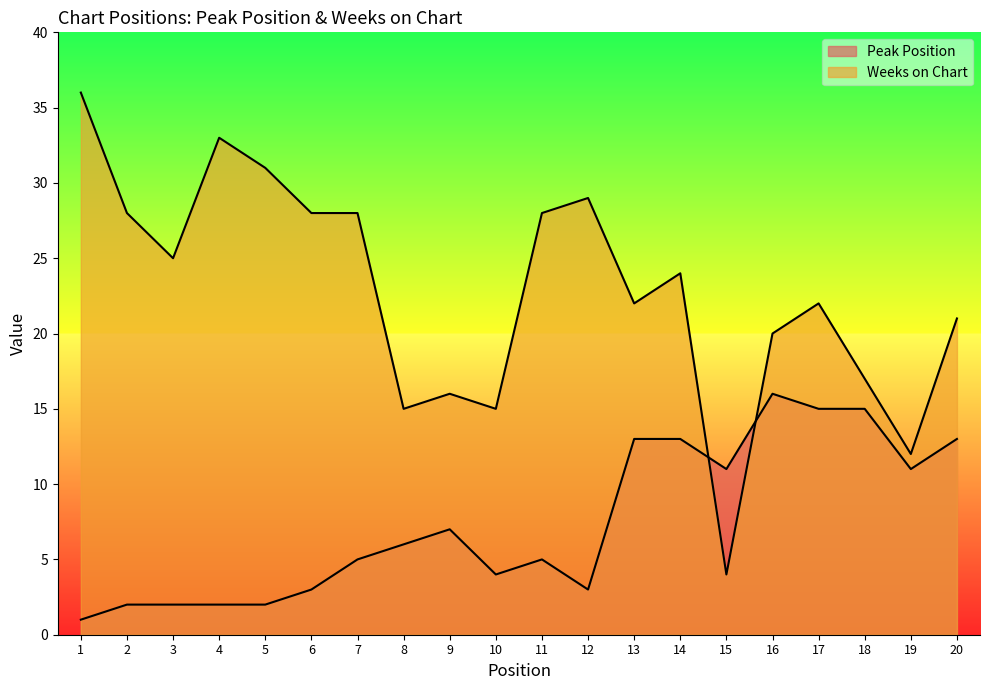

Which category has the lowest value across all series?

1